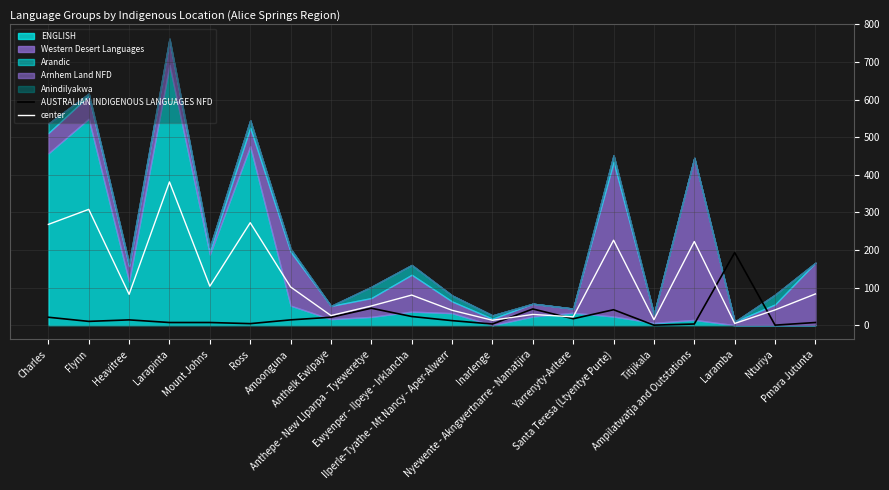

At which label does center first exceed 82?

Charles